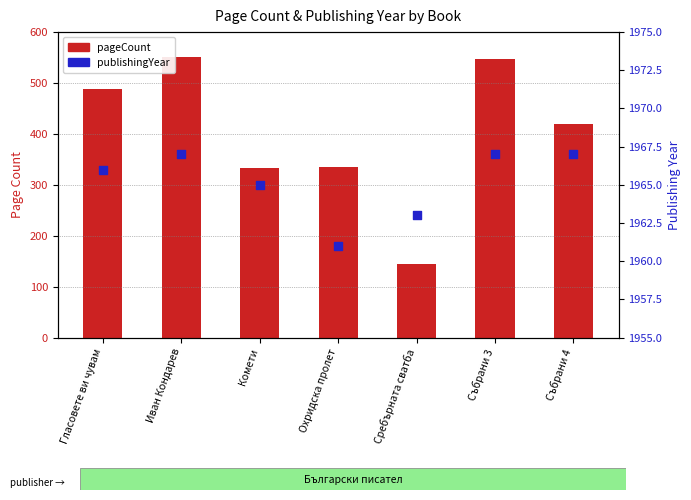

At which category is the sum across all series the highest?

Иван Кондарев